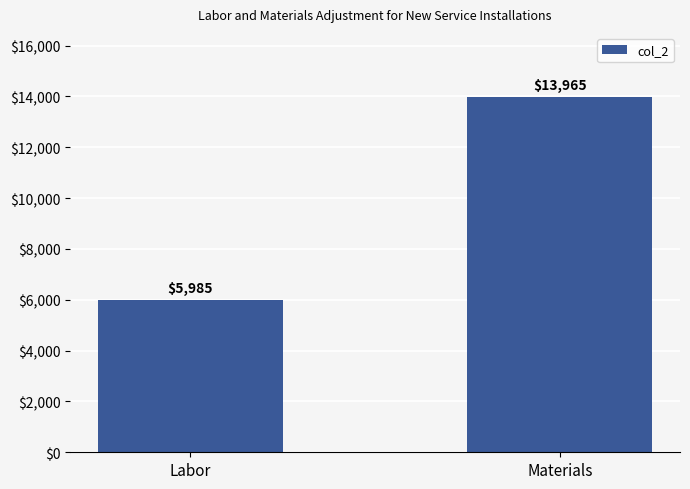

Which label corresponds to the smallest value in the chart?

Labor